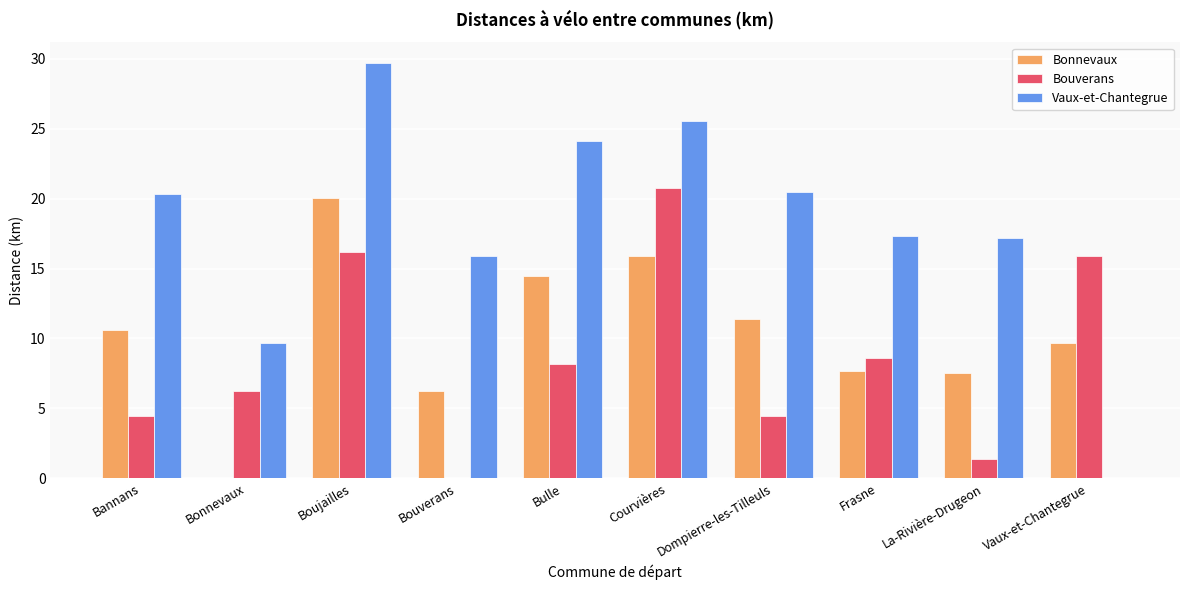

True or false: Bonnevaux has a value of 14.4 at Bulle.

True